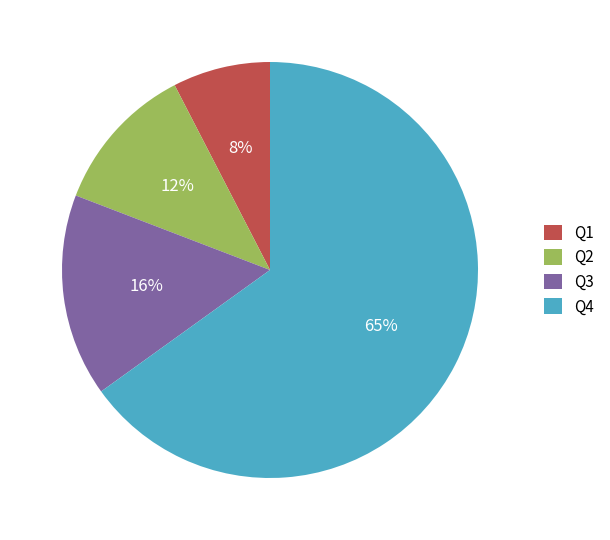

Approximately how many times larger is the value at Q1 compared to Q2?

0.7